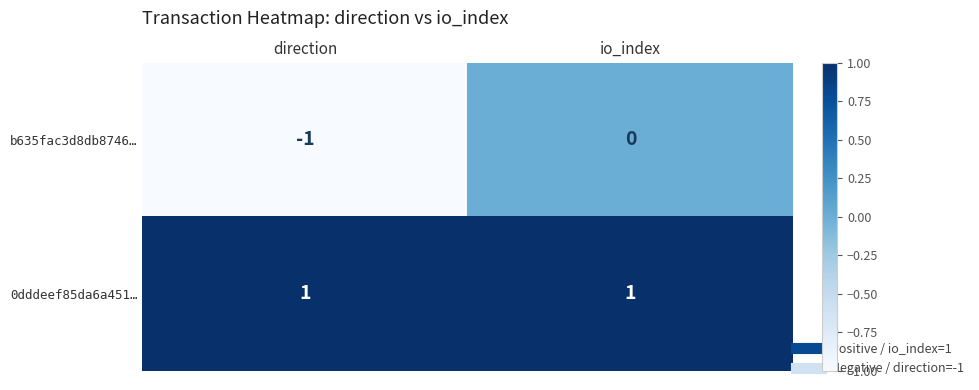

Reading left to right, what are all the values shown in this chart?

b635fac3d8db8746…: -1	0
0dddeef85da6a451…: 1	1